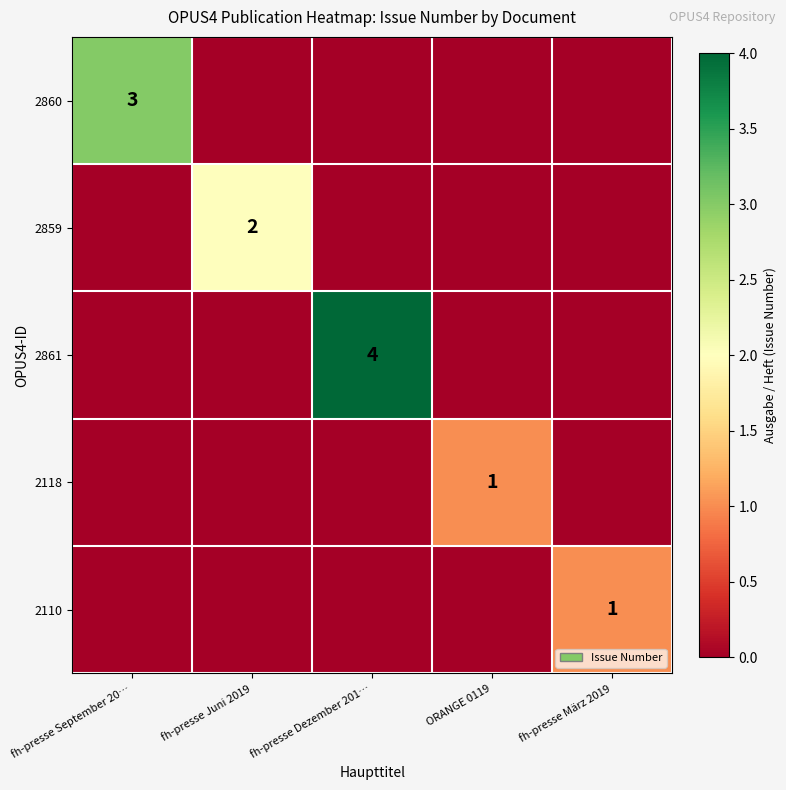

True or false: 2861 has a value of 7 at fh-presse Dezember 201….

False